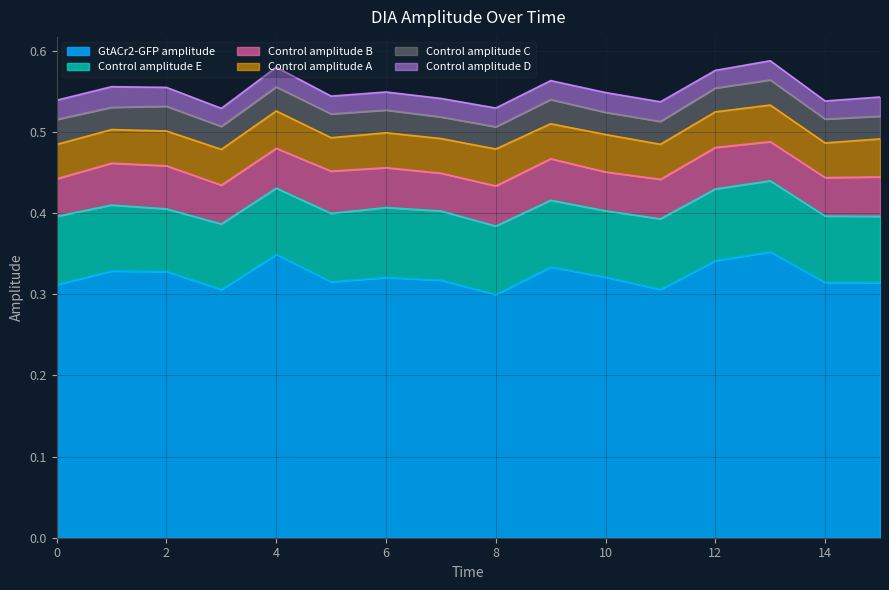

How many lines are shown in the chart?

6